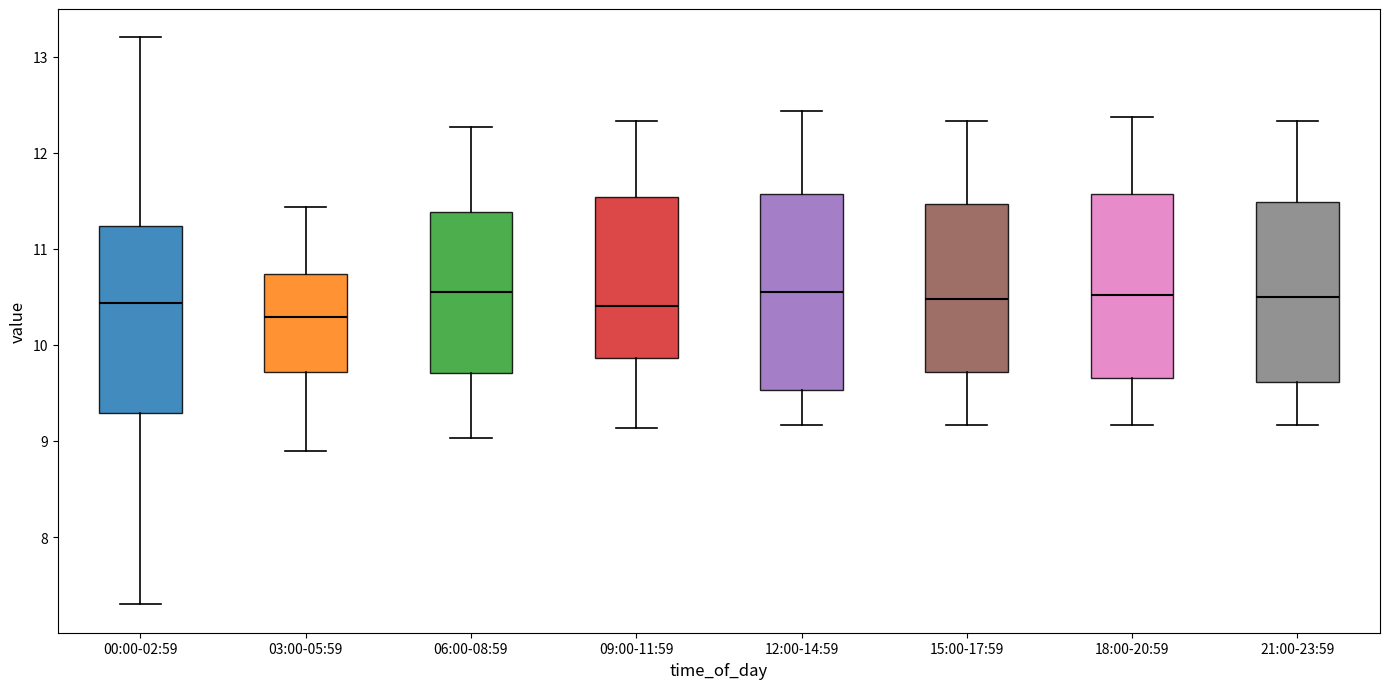

Reading left to right, read every box against the y-axis: the position of its median line, the range the box covers, and the ends of its whiskers. The values are not printed on the chart, so give them approximately, as read against the axis.

00:00-02:59: median 10.4, box 9.3 to 11.2, whiskers 7.3 to 13.2
03:00-05:59: median 10.3, box 9.7 to 10.7, whiskers 8.9 to 11.4
06:00-08:59: median 10.6, box 9.7 to 11.4, whiskers 9.0 to 12.3
09:00-11:59: median 10.4, box 9.9 to 11.5, whiskers 9.1 to 12.3
12:00-14:59: median 10.6, box 9.5 to 11.6, whiskers 9.2 to 12.4
15:00-17:59: median 10.5, box 9.7 to 11.5, whiskers 9.2 to 12.3
18:00-20:59: median 10.5, box 9.7 to 11.6, whiskers 9.2 to 12.4
21:00-23:59: median 10.5, box 9.6 to 11.5, whiskers 9.2 to 12.3